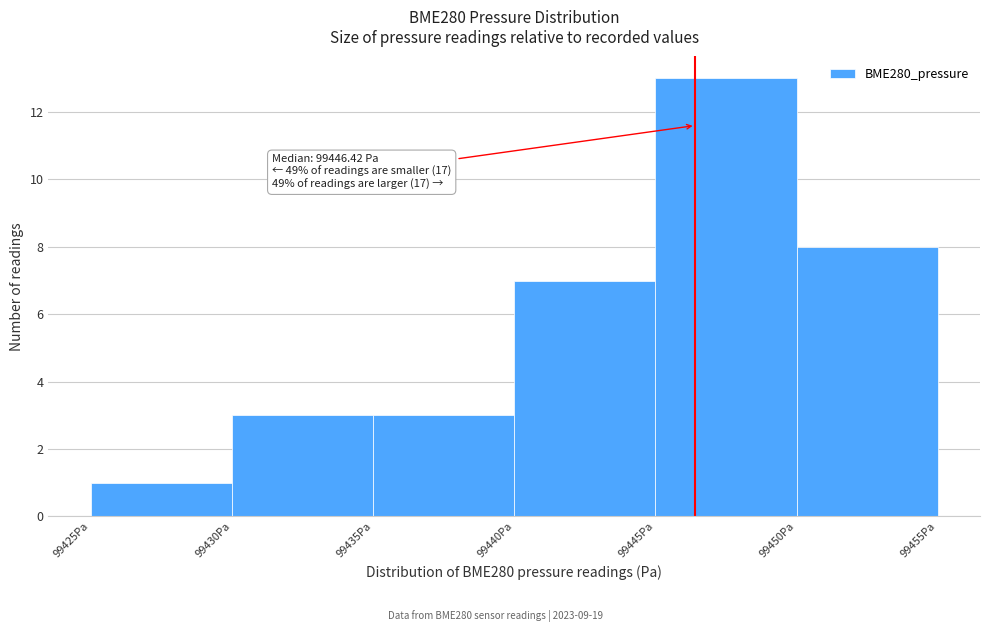

Over which range of the x-axis is the bar tallest?

99445 to 99450